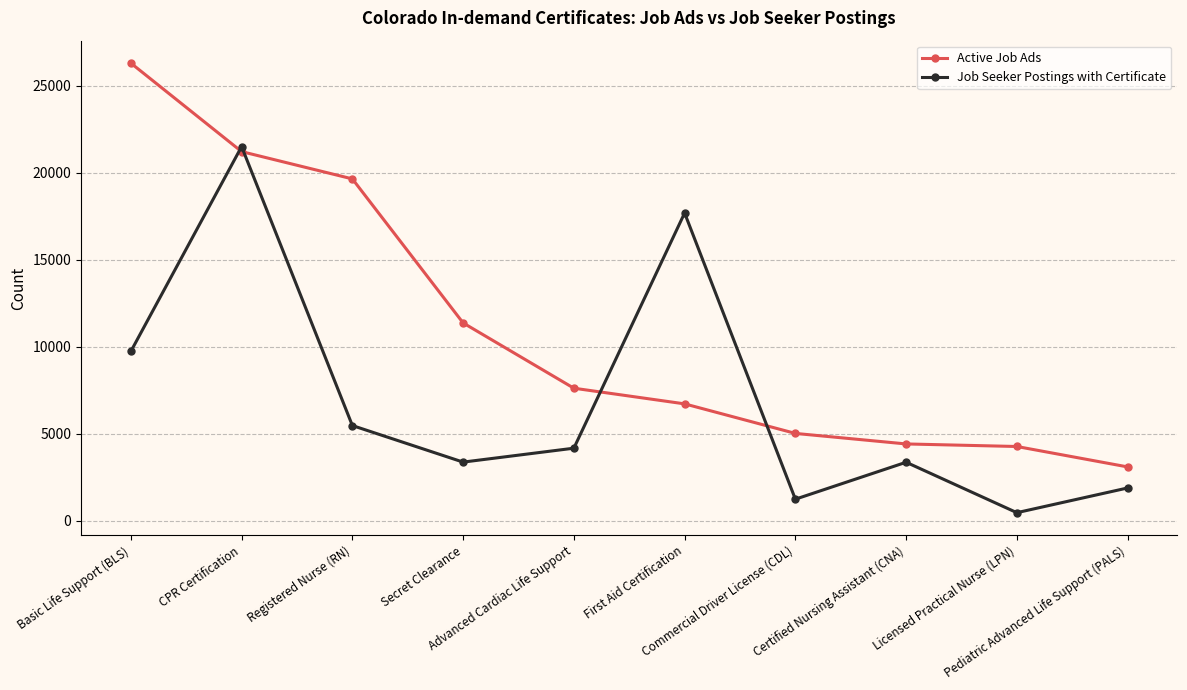

How many lines are shown in the chart?

2